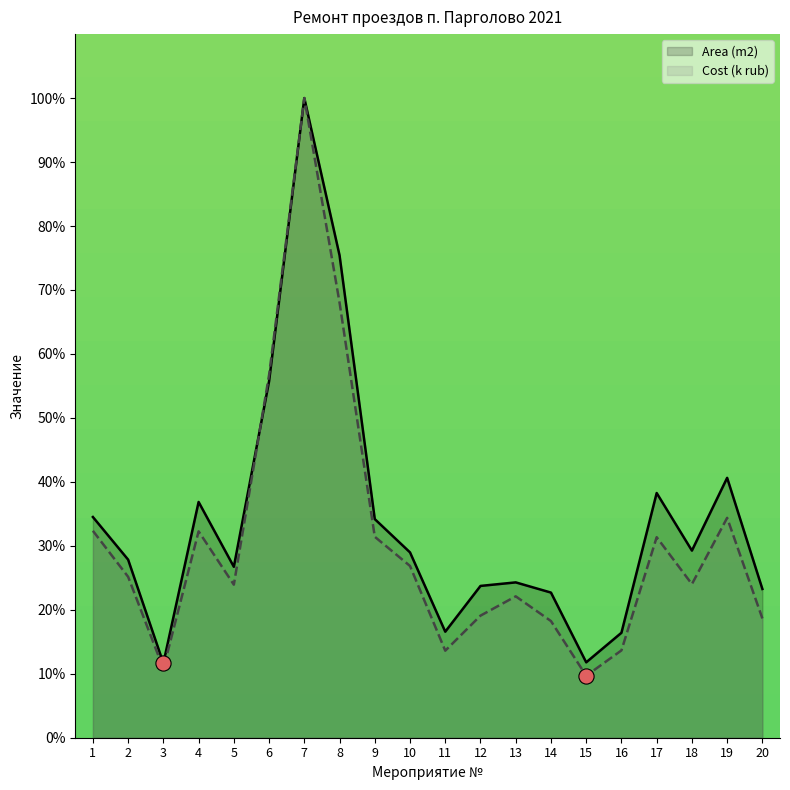

What is the total value across all series at 12?

42.8